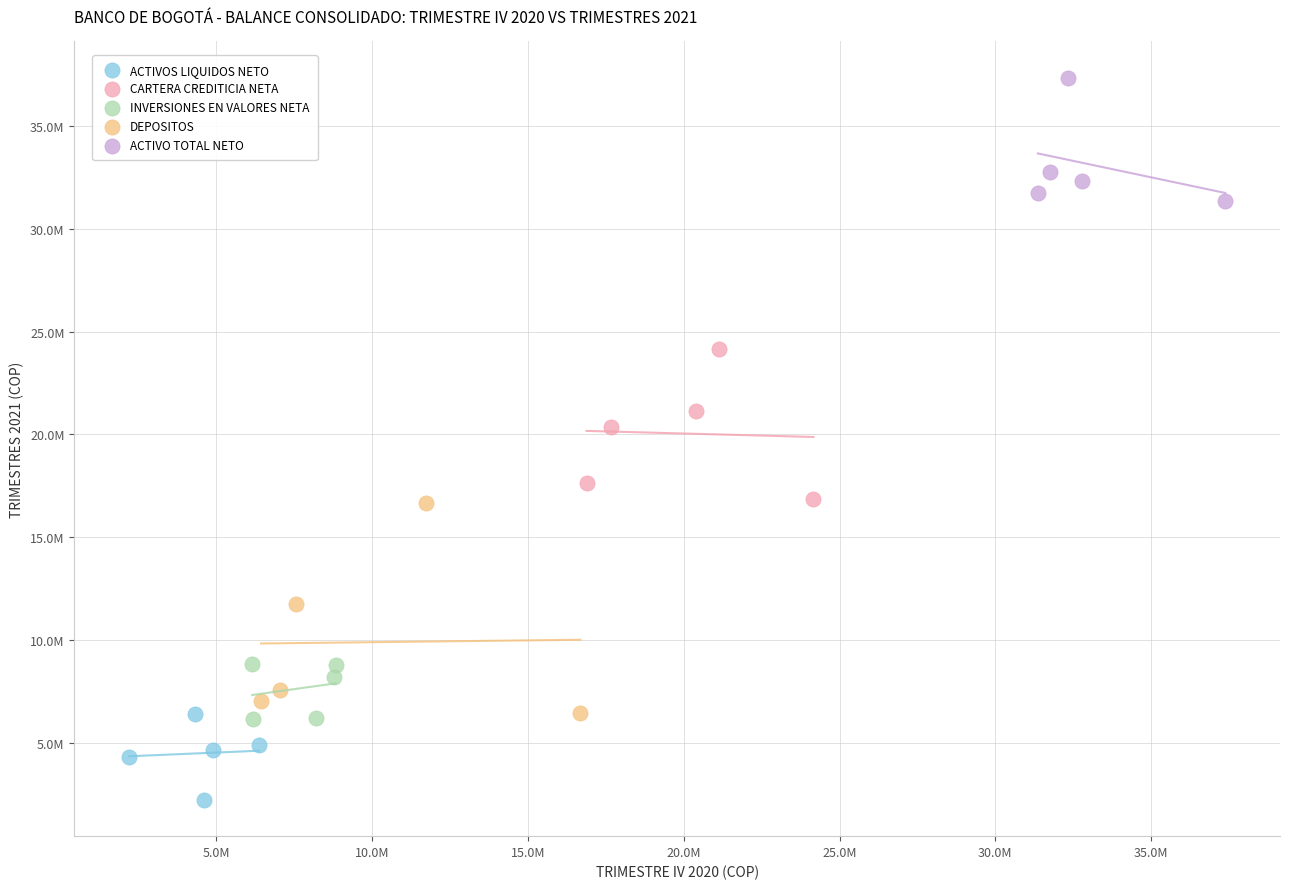

What are all the series names shown in the legend?

ACTIVOS LIQUIDOS NETO, CARTERA CREDITICIA NETA, INVERSIONES EN VALORES NETA, DEPOSITOS, ACTIVO TOTAL NETO